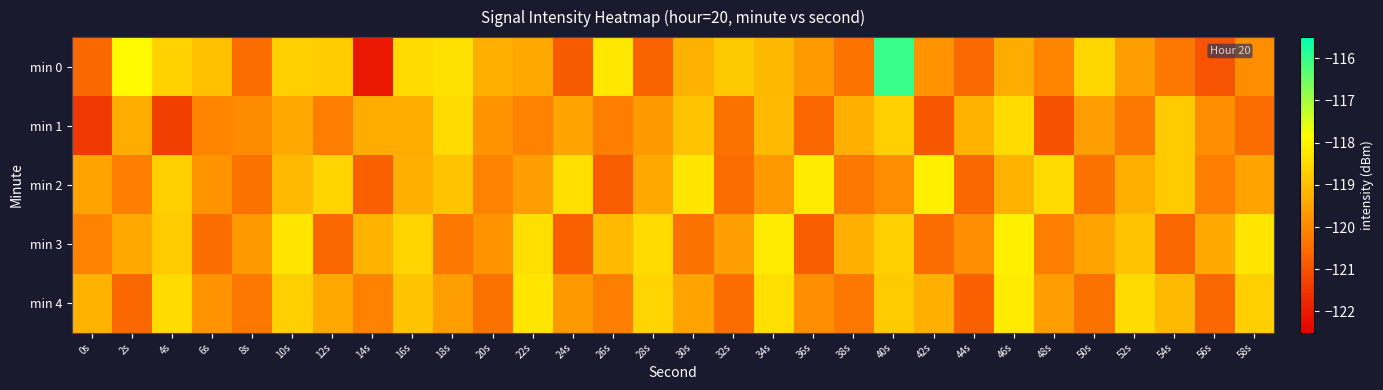

Reading right to left, what are all the values shown in this chart?

min 0: 58s=-119.9	56s=-121.0	54s=-120.3	52s=-119.6	50s=-118.6	48s=-120.0	46s=-119.3	44s=-120.5	42s=-119.8	40s=-116.0	38s=-120.4	36s=-119.7	34s=-119.1	32s=-118.8	30s=-119.3	28s=-120.7	26s=-118.3	24s=-120.8	22s=-119.4	20s=-119.3	18s=-118.4	16s=-118.5	14s=-122.1	12s=-118.8	10s=-118.7	8s=-120.5	6s=-119.0	4s=-118.7	2s=-117.9	0s=-120.6
min 1: 58s=-120.5	56s=-119.9	54s=-118.8	52s=-120.3	50s=-119.6	48s=-121.0	46s=-118.5	44s=-119.2	42s=-120.9	40s=-118.7	38s=-119.3	36s=-120.6	34s=-119.1	32s=-120.4	30s=-118.9	28s=-119.7	26s=-120.2	24s=-119.5	22s=-120.1	20s=-119.8	18s=-118.5	16s=-119.4	14s=-119.3	12s=-120.2	10s=-119.4	8s=-119.9	6s=-120.0	4s=-121.3	2s=-119.3	0s=-121.4
min 2: 58s=-119.5	56s=-120.2	54s=-118.8	52s=-119.3	50s=-120.4	48s=-118.5	46s=-119.2	44s=-120.6	42s=-118.1	40s=-119.9	38s=-120.3	36s=-118.2	34s=-119.7	32s=-120.5	30s=-118.3	28s=-119.4	26s=-120.8	24s=-118.4	22s=-119.6	20s=-120.1	18s=-118.9	16s=-119.3	14s=-120.7	12s=-118.6	10s=-119.1	8s=-120.4	6s=-119.8	4s=-118.7	2s=-120.2	0s=-119.5
min 3: 58s=-118.3	56s=-119.4	54s=-120.6	52s=-118.9	50s=-119.5	48s=-120.2	46s=-118.1	44s=-119.9	42s=-120.5	40s=-118.7	38s=-119.3	36s=-120.8	34s=-118.2	32s=-119.6	30s=-120.4	28s=-118.5	26s=-119.1	24s=-120.7	22s=-118.4	20s=-119.8	18s=-120.3	16s=-118.6	14s=-119.2	12s=-120.6	10s=-118.3	8s=-119.7	6s=-120.5	4s=-118.8	2s=-119.4	0s=-120.1
min 4: 58s=-118.7	56s=-120.6	54s=-119.1	52s=-118.5	50s=-120.4	48s=-119.6	46s=-118.2	44s=-120.7	42s=-119.3	40s=-118.8	38s=-120.3	36s=-119.9	34s=-118.4	32s=-120.5	30s=-119.5	28s=-118.6	26s=-120.2	24s=-119.7	22s=-118.3	20s=-120.4	18s=-119.6	16s=-118.9	14s=-120.1	12s=-119.4	10s=-118.7	8s=-120.3	6s=-119.8	4s=-118.5	2s=-120.6	0s=-119.2